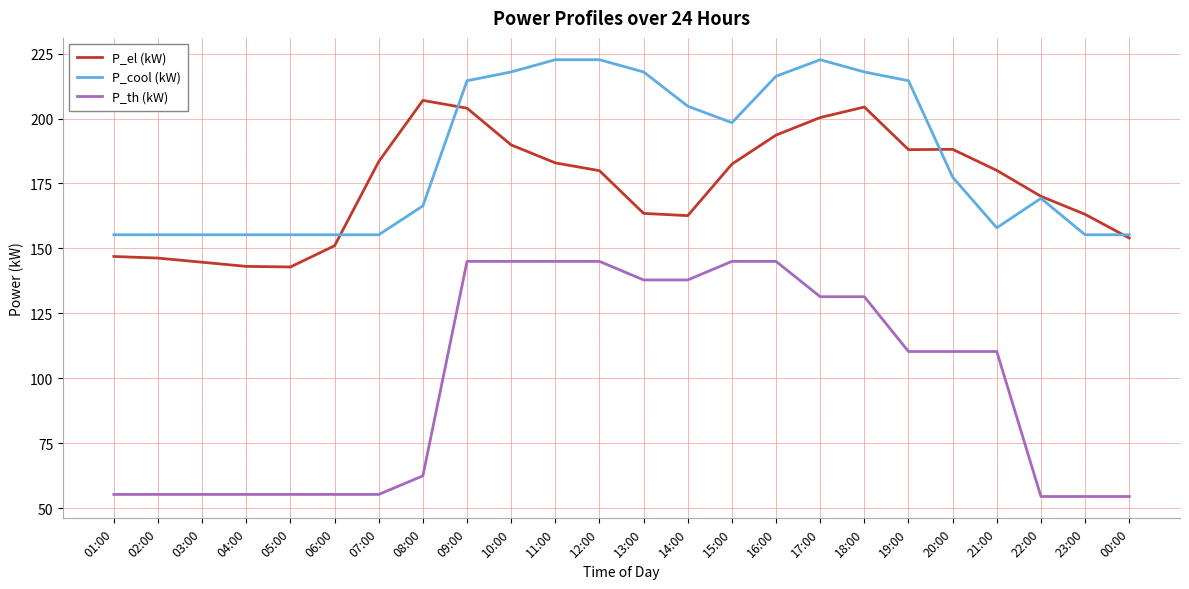

At 12:00, list the series in order from smallest to largest.

P_th (kW), P_el (kW), P_cool (kW)